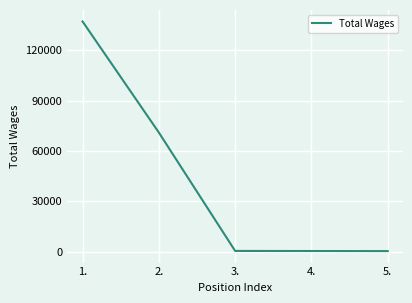

How many lines are shown in the chart?

1